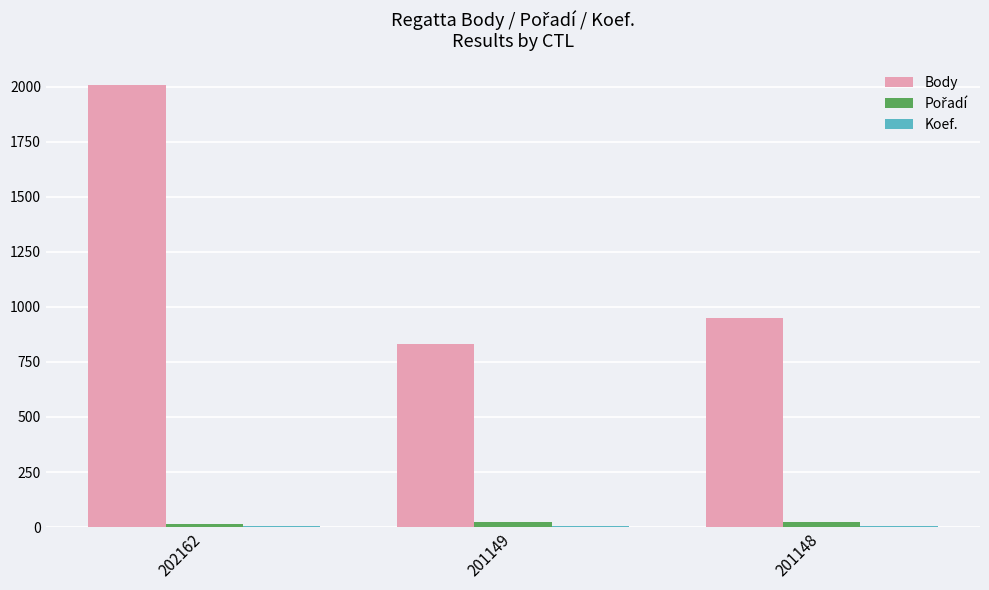

At which category is the sum across all series the highest?

202162